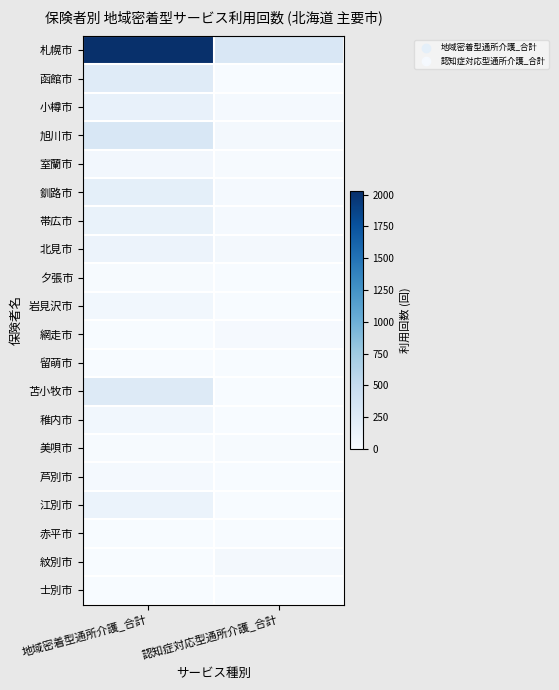

Reading left to right, extract all data points from this chart.

札幌市: 地域密着型通所介護_合計=2026	認知症対応型通所介護_合計=304
函館市: 地域密着型通所介護_合計=243	認知症対応型通所介護_合計=2
小樽市: 地域密着型通所介護_合計=149	認知症対応型通所介護_合計=31
旭川市: 地域密着型通所介護_合計=313	認知症対応型通所介護_合計=44
室蘭市: 地域密着型通所介護_合計=55	認知症対応型通所介護_合計=8
釧路市: 地域密着型通所介護_合計=187	認知症対応型通所介護_合計=25
帯広市: 地域密着型通所介護_合計=138	認知症対応型通所介護_合計=24
北見市: 地域密着型通所介護_合計=113	認知症対応型通所介護_合計=36
夕張市: 地域密着型通所介護_合計=13	認知症対応型通所介護_合計=0
岩見沢市: 地域密着型通所介護_合計=61	認知症対応型通所介護_合計=0
網走市: 地域密着型通所介護_合計=0	認知症対応型通所介護_合計=20
留萌市: 地域密着型通所介護_合計=7	認知症対応型通所介護_合計=0
苫小牧市: 地域密着型通所介護_合計=266	認知症対応型通所介護_合計=0
稚内市: 地域密着型通所介護_合計=61	認知症対応型通所介護_合計=0
美唄市: 地域密着型通所介護_合計=12	認知症対応型通所介護_合計=12
芦別市: 地域密着型通所介護_合計=28	認知症対応型通所介護_合計=4
江別市: 地域密着型通所介護_合計=124	認知症対応型通所介護_合計=0
赤平市: 地域密着型通所介護_合計=7	認知症対応型通所介護_合計=0
紋別市: 地域密着型通所介護_合計=0	認知症対応型通所介護_合計=32
士別市: 地域密着型通所介護_合計=4	認知症対応型通所介護_合計=0